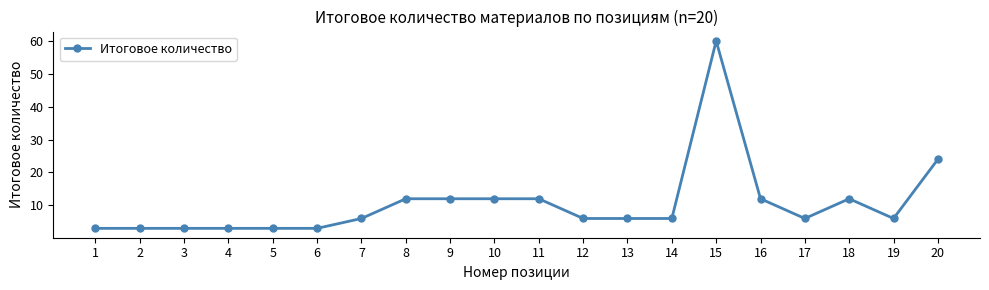

Does the chart have visible grid lines?

No